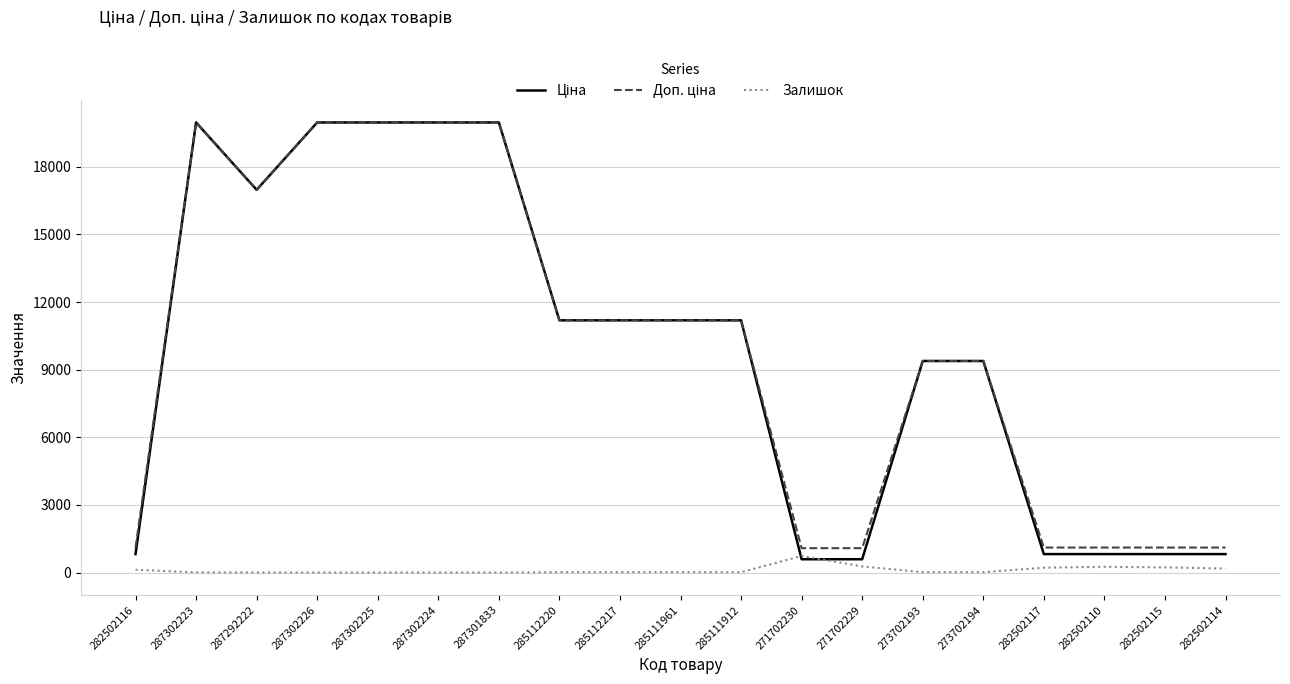

What is the maximum value for Залишок?

736.0